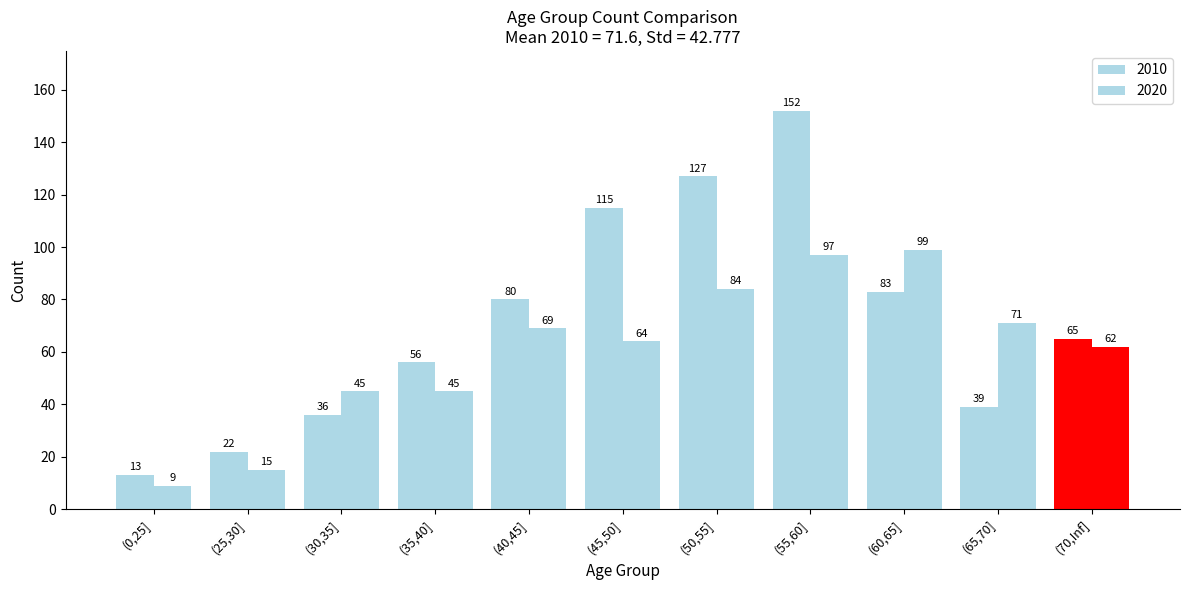

Count the number of categories in the chart.

11